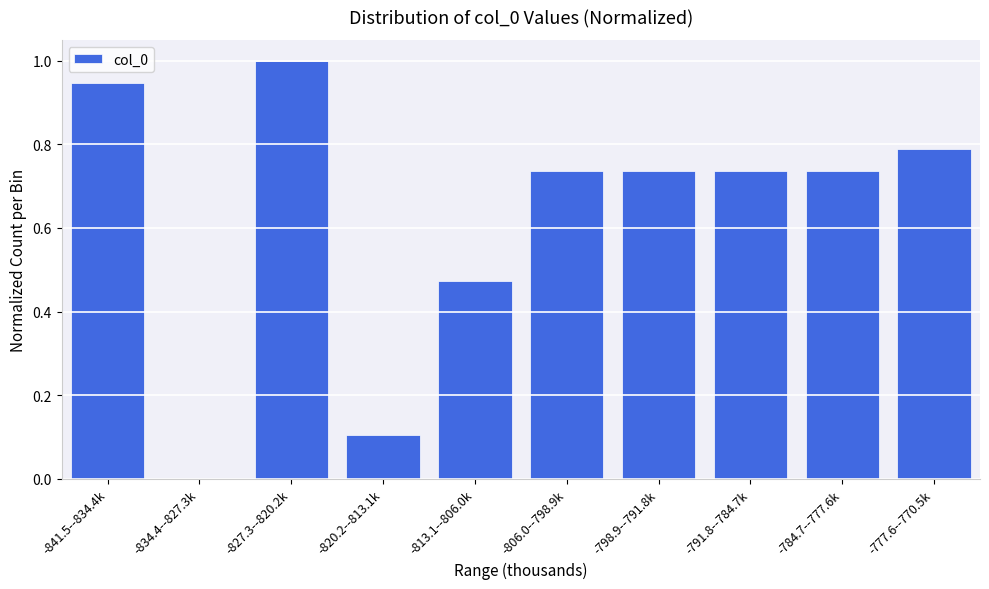

What is the sum of the values at -806.0--798.9k and -784.7--777.6k?

1.5